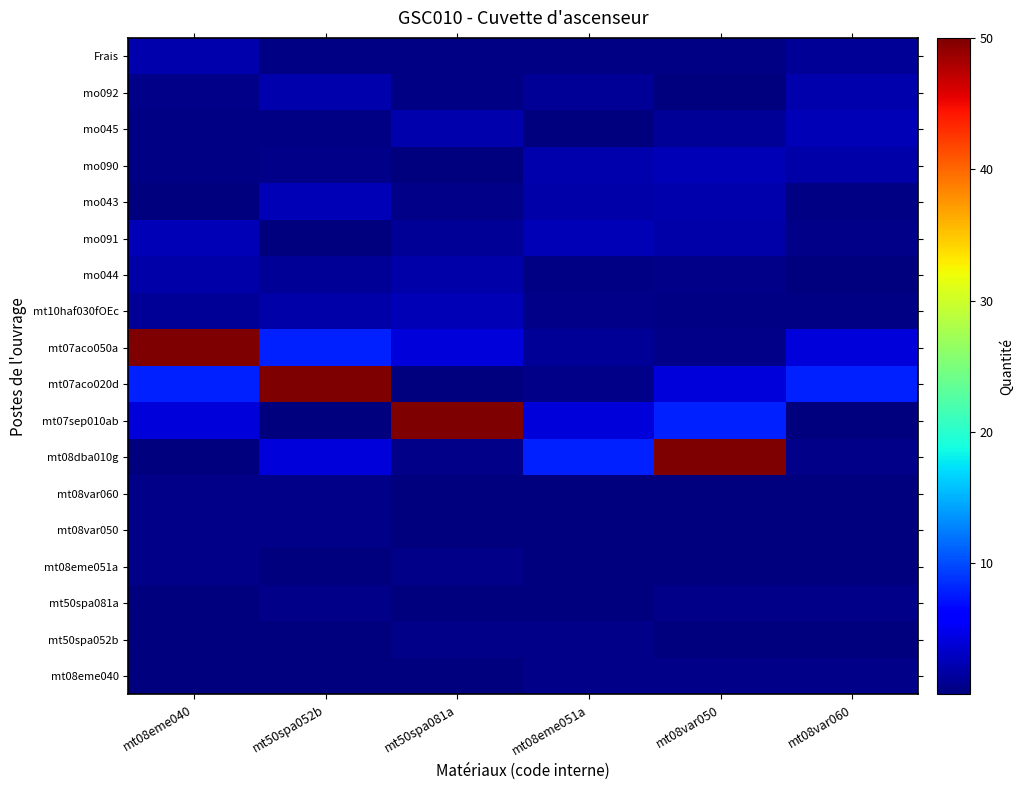

How many distinct data groups are displayed?

18